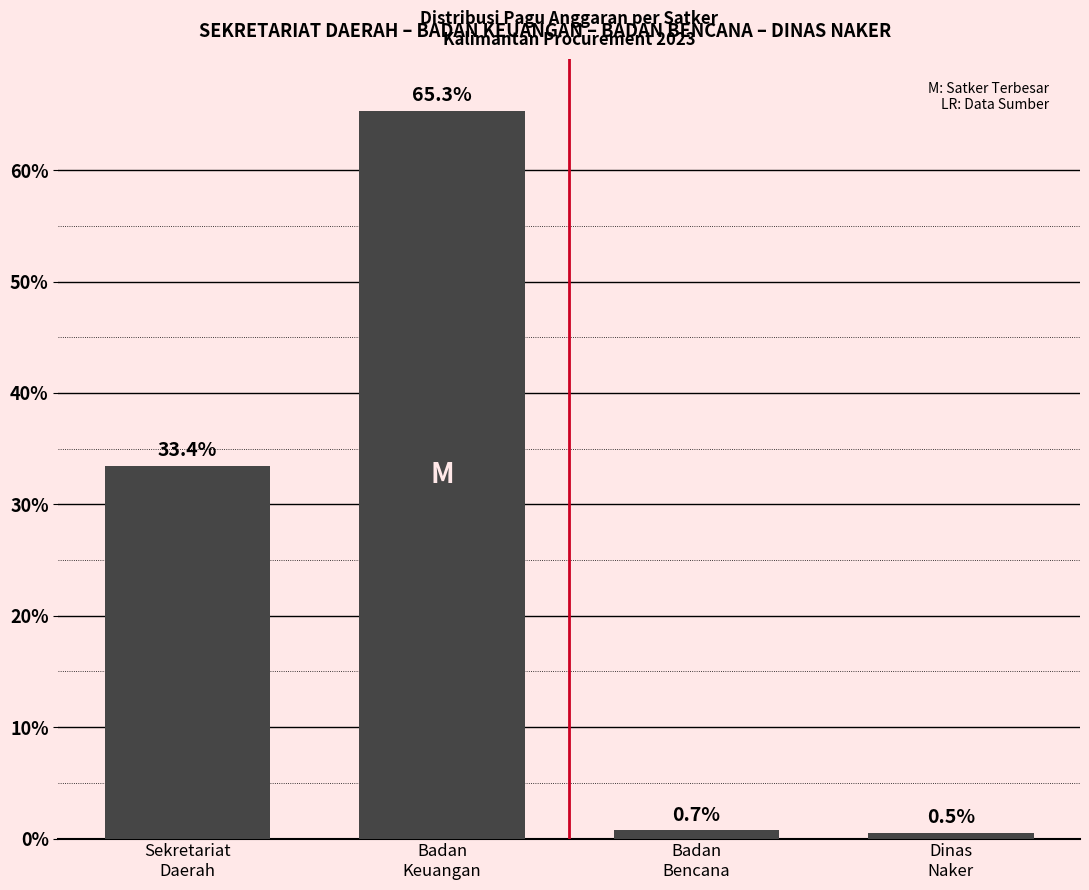

What is the difference between the values at Sekretariat
Daerah and Badan
Keuangan?

31.9